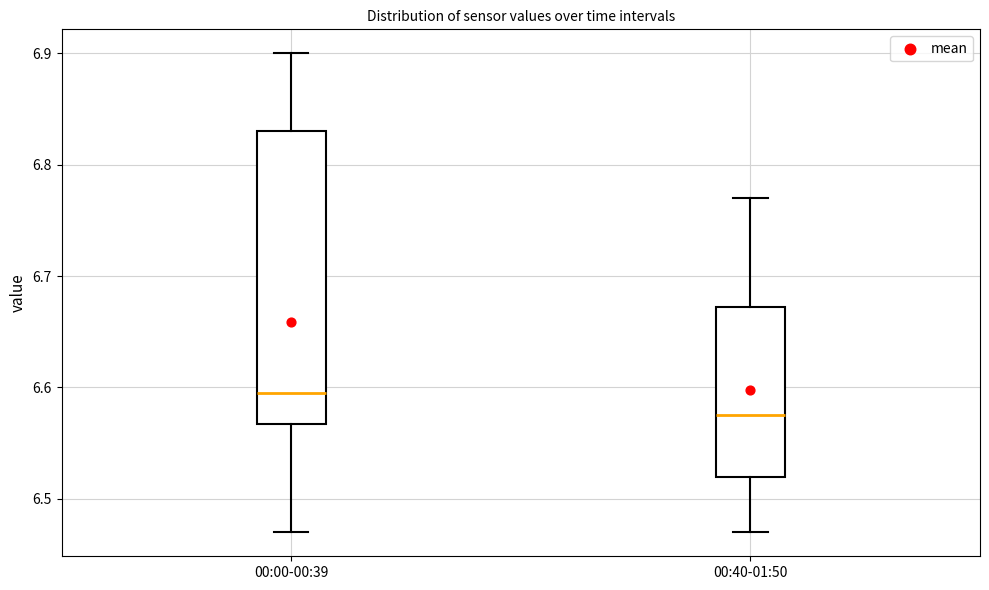

Reading left to right, transcribe this box plot: for each box, give where its median line is, the range the box spans, and where its two whiskers end, as read against the y-axis. The values are not printed on the chart, so give them approximately, as read against the axis.

00:00-00:39: median 6.60, box 6.57 to 6.83, whiskers 6.47 to 6.90
00:40-01:50: median 6.58, box 6.52 to 6.67, whiskers 6.47 to 6.77